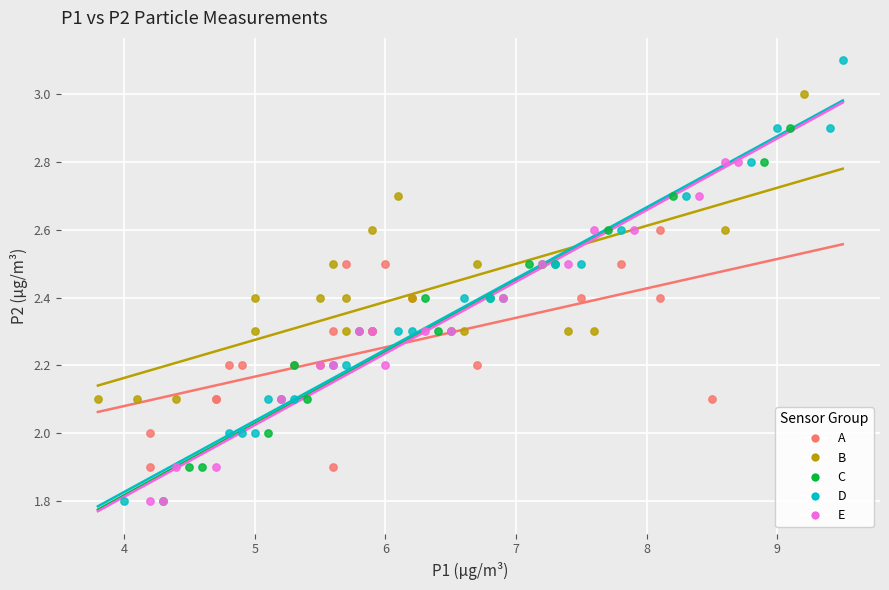

Which series reaches the maximum Y coordinate?

D